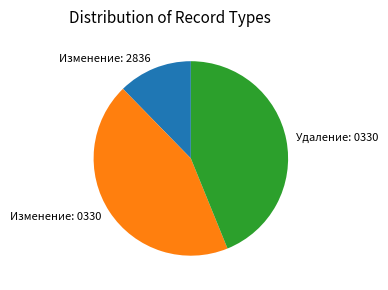

Does Изменение: 0330 account for over 50% of the chart?

No